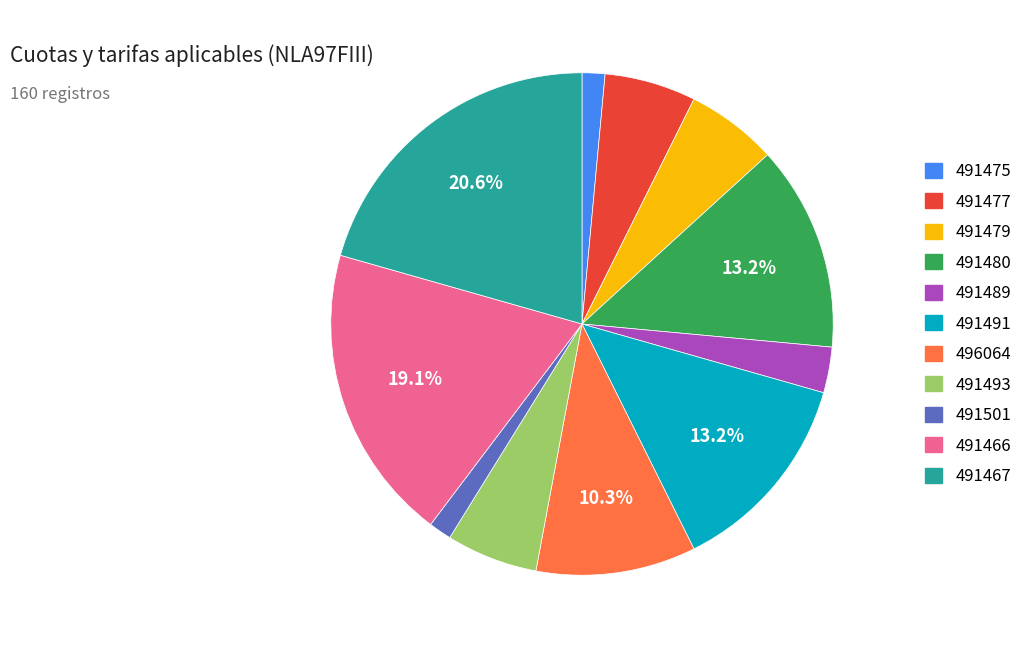

Which has a higher value, 491466 or 491477?

491466